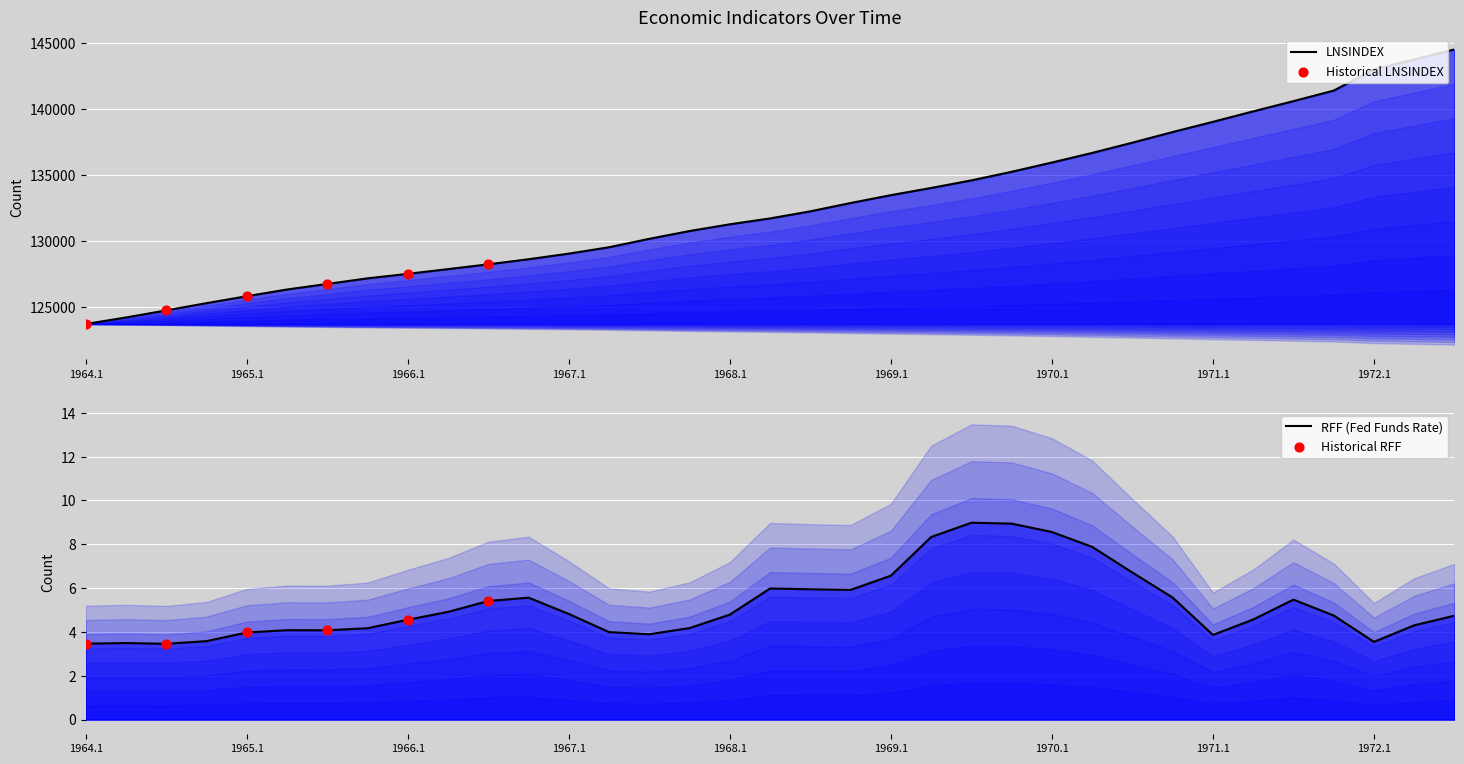

Is the value of LNSINDEX at 1966.4 greater than the value of RFF at 1970.3?

Yes